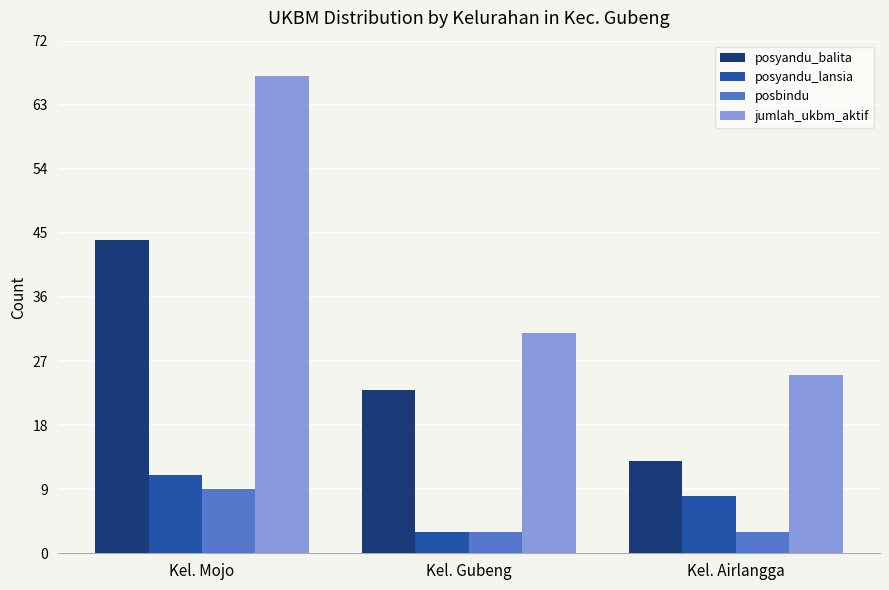

What is the sum of all jumlah_ukbm_aktif values?

123